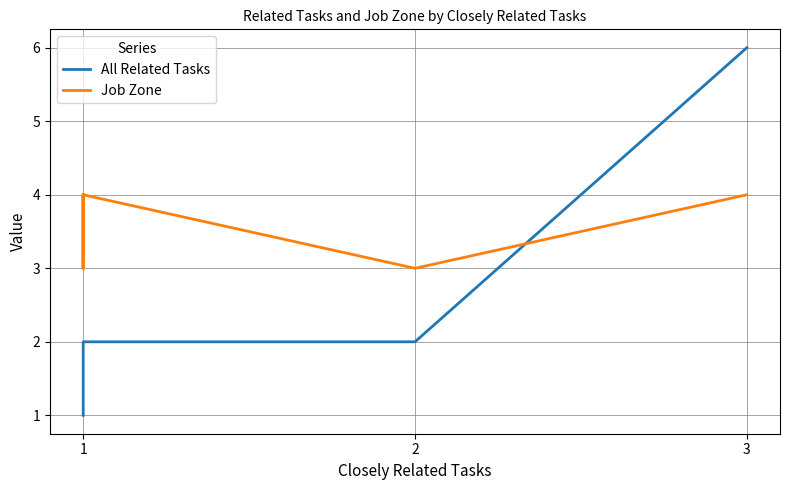

Does the chart have visible grid lines?

Yes